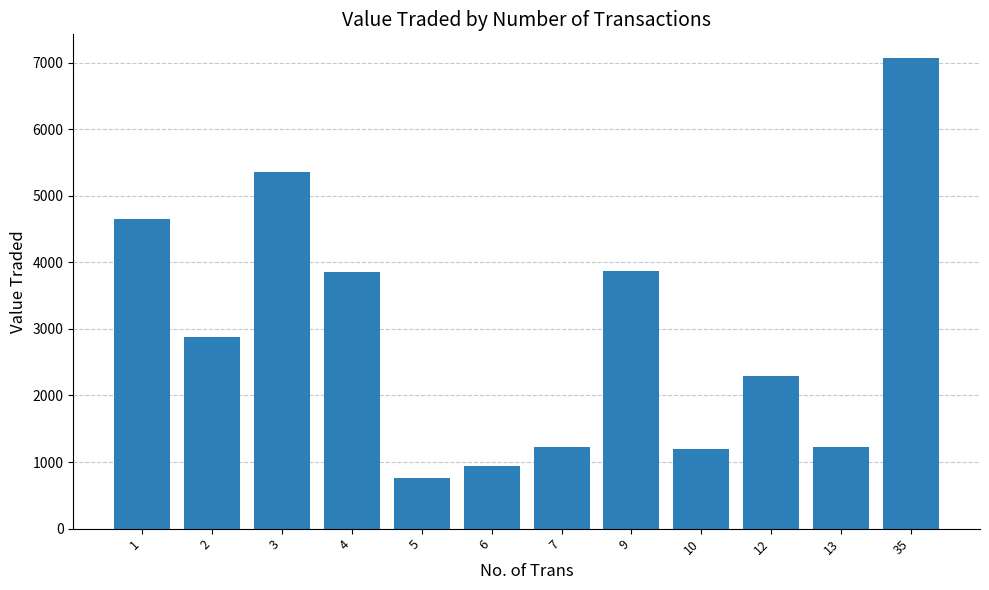

What value does the data have at 7?

1233